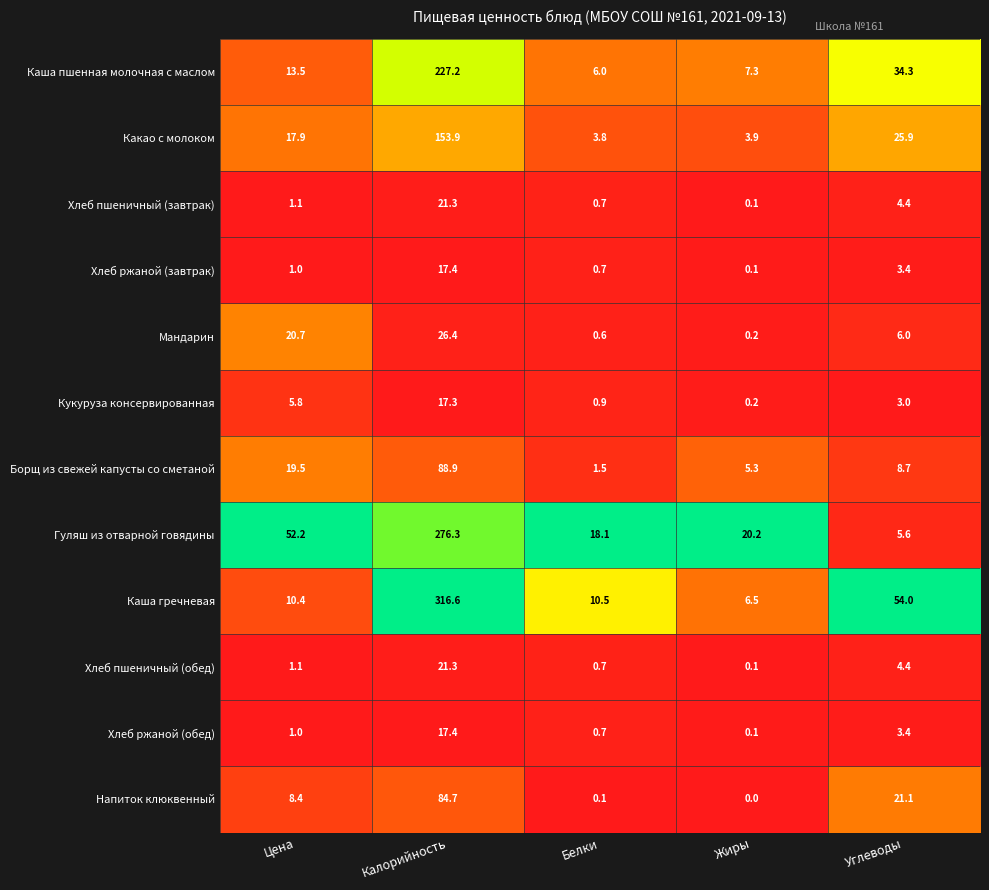

Which series changed the most between Калорийность and Жиры?

Каша гречневая